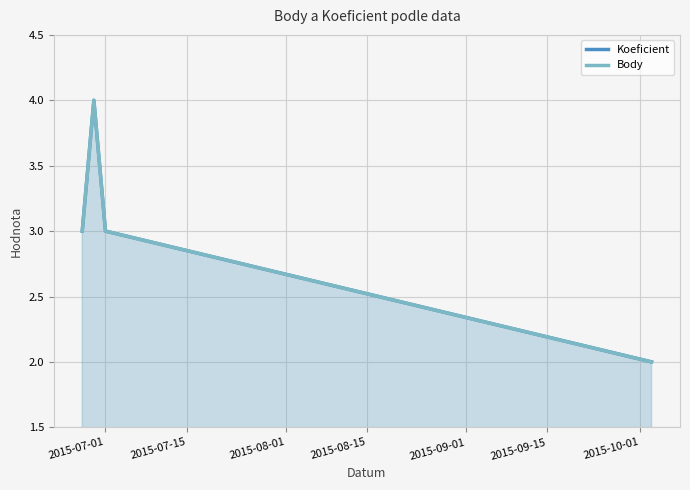

True or false: Body and Koeficient intersect in this chart.

False